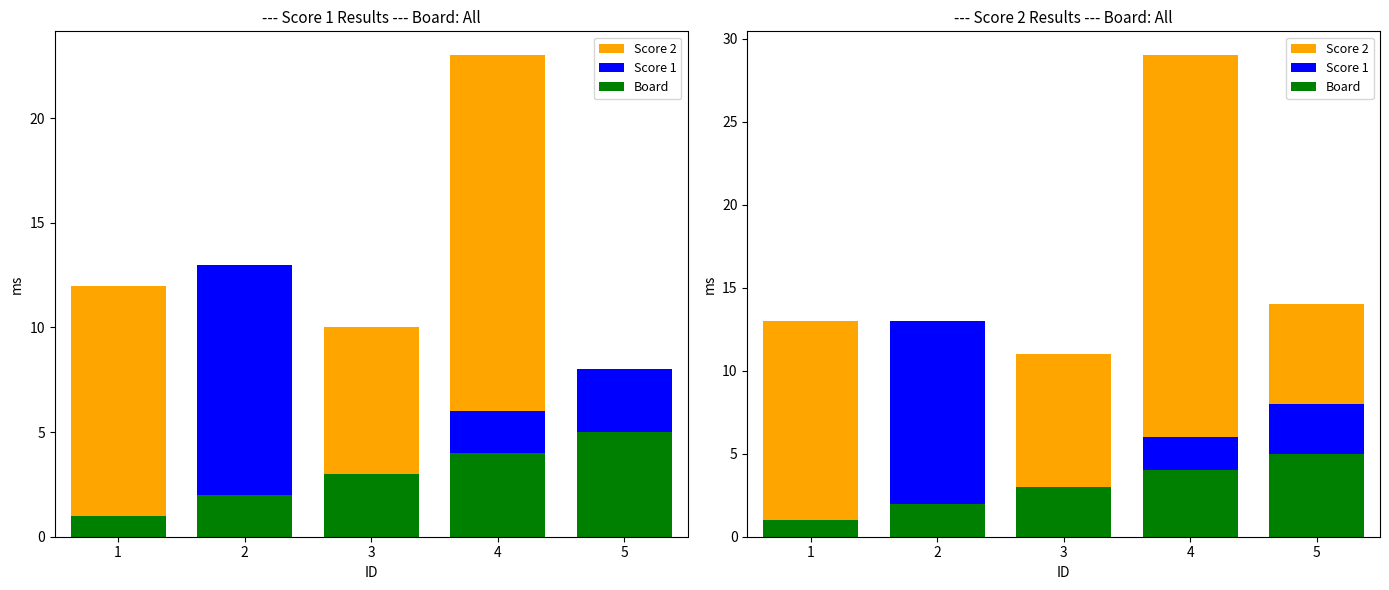

Which series changed the most between 2 and 4?

Score 2